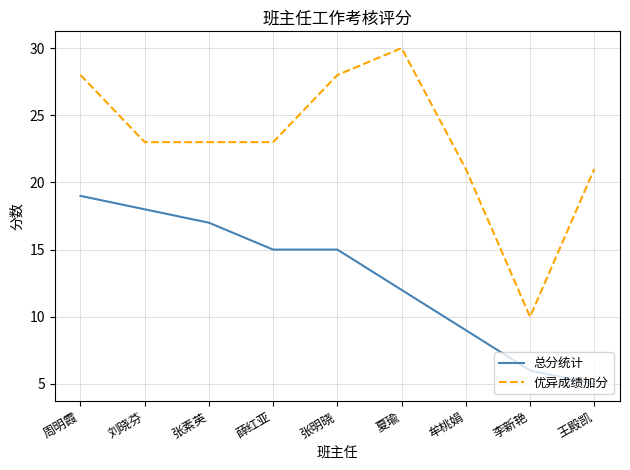

What is the difference between the highest and lowest values at 周明霞?

9